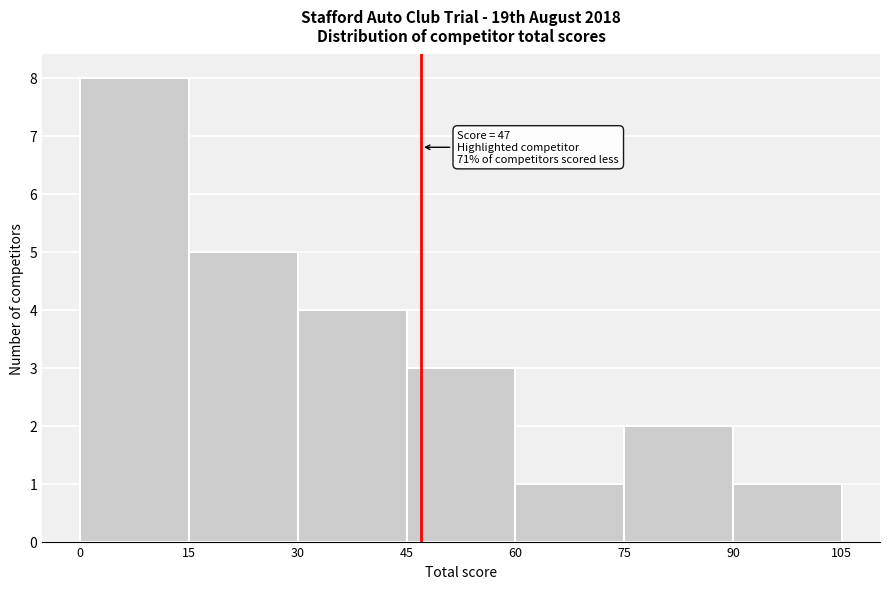

Which range on the x-axis has the tallest bar?

0 to 15